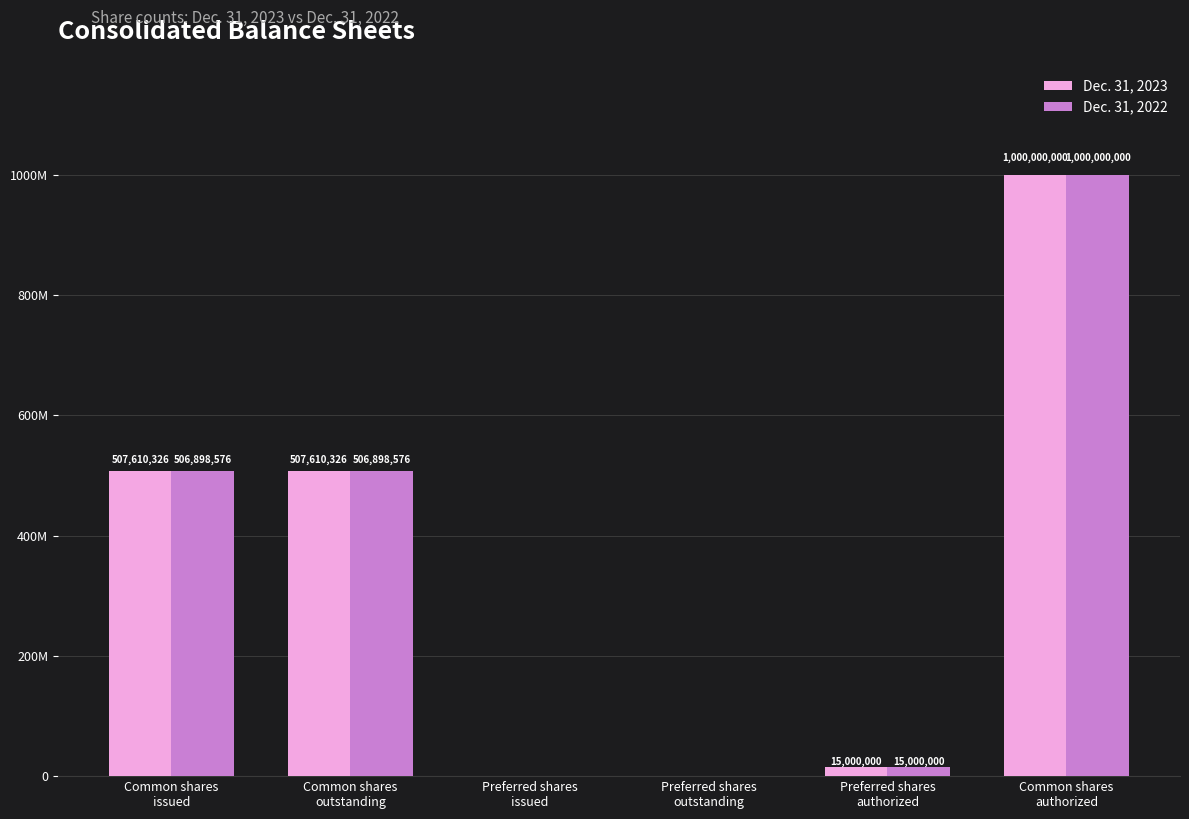

What is the difference between the maximum and second lowest values in the Dec. 31, 2023 series?

1000000000